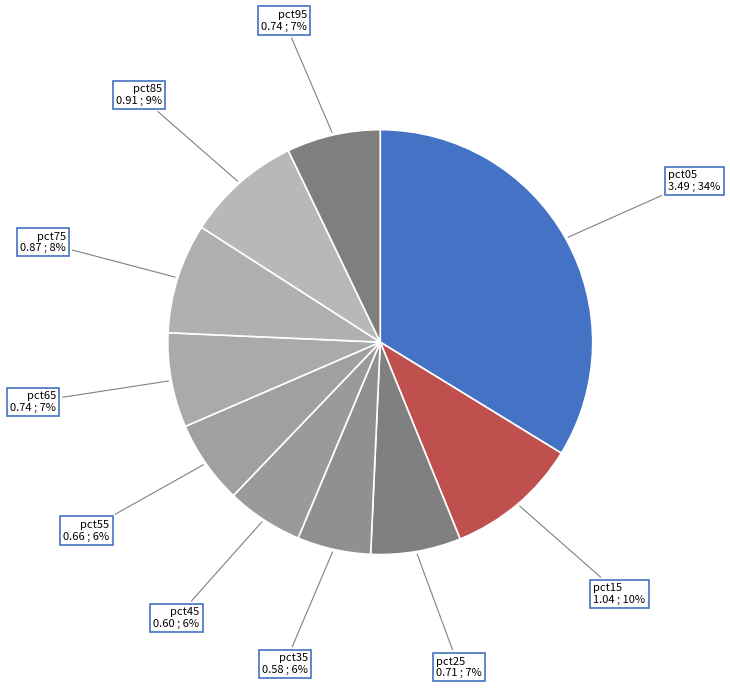

Count the number of slices in the pie.

10